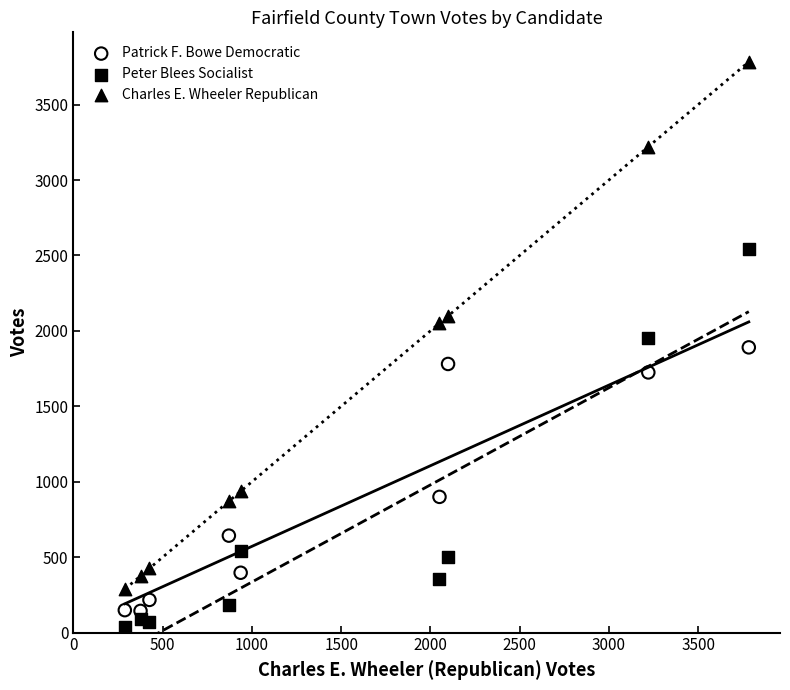

Which series reaches the minimum Y coordinate?

Peter Blees Socialist